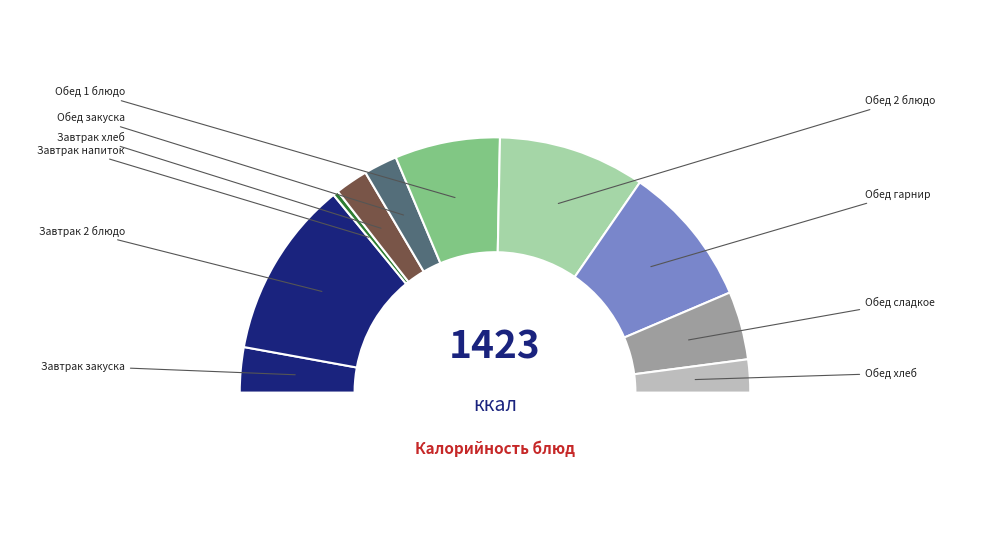

What percentage is the Обед закуска slice, to the nearest percent?

4%